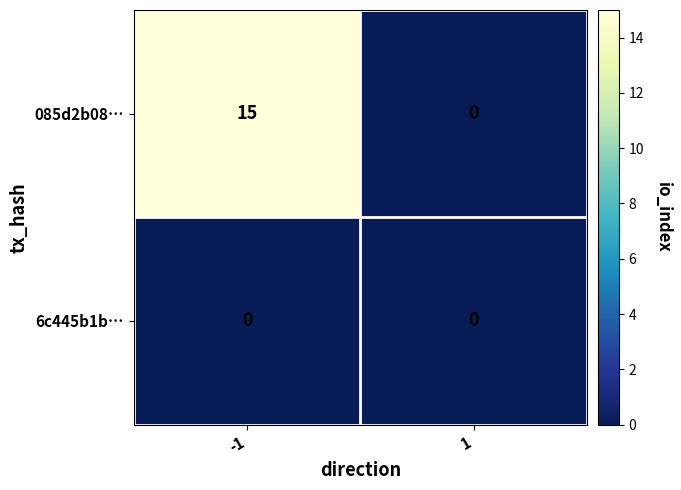

Reading right to left, what are all the values shown in this chart?

085d2b08…: 0	15
6c445b1b…: 0	0